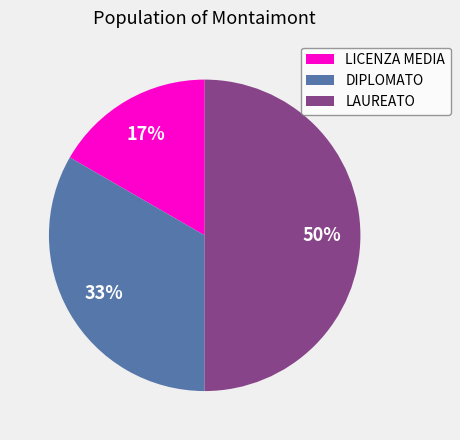

How many slices are in this pie chart?

3